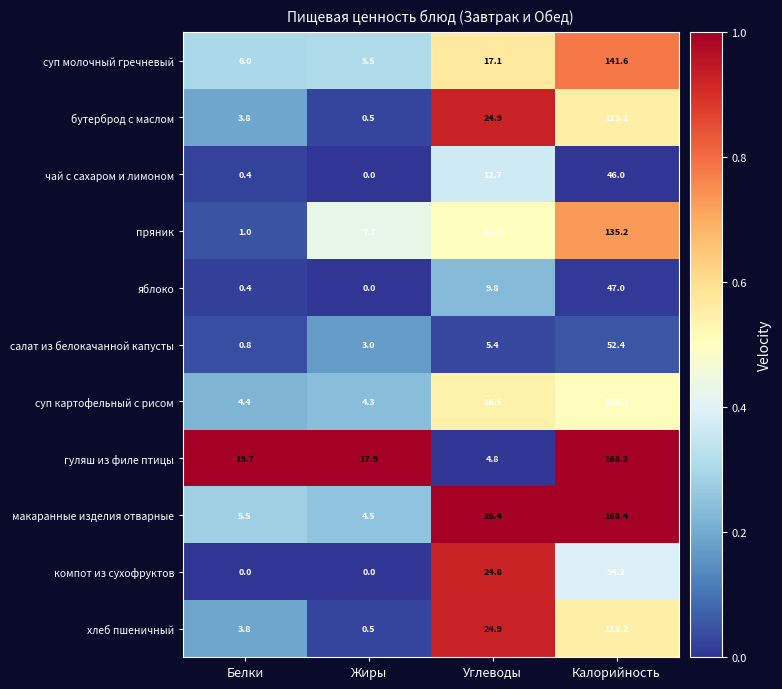

Which series has the widest spread of values?

макаранные изделия отварные